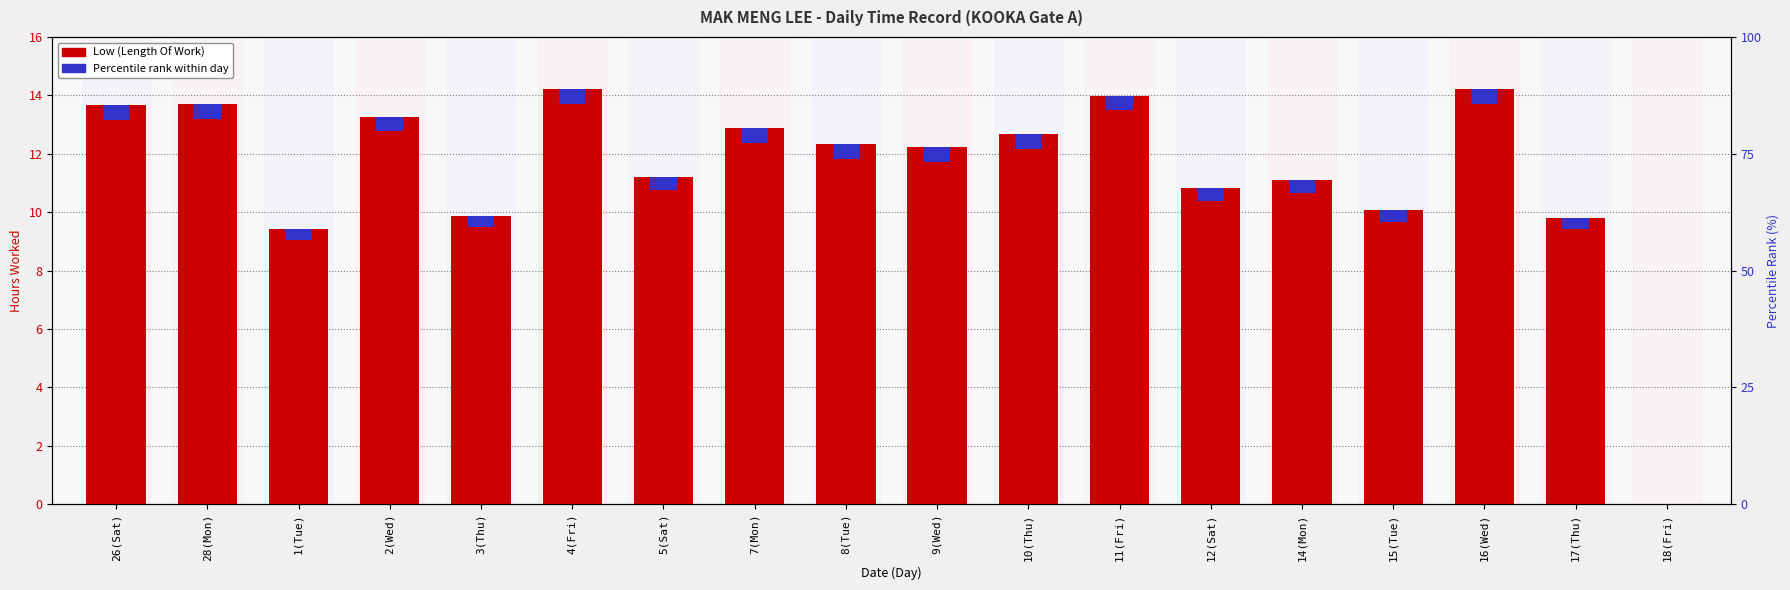

At how many categories does at least one series exceed 13?

6